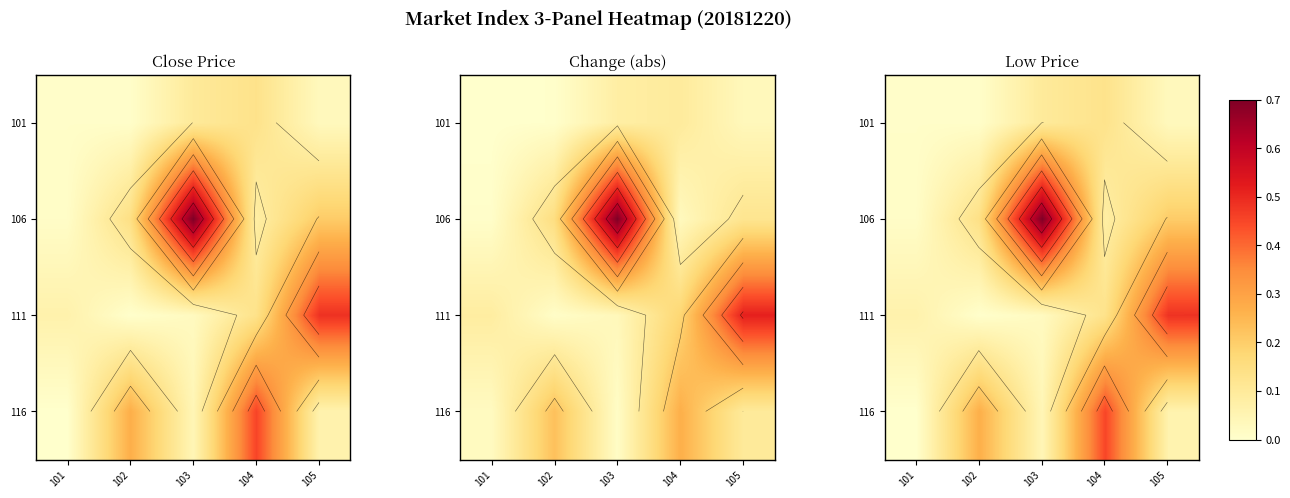

How many series are shown in this chart?

4